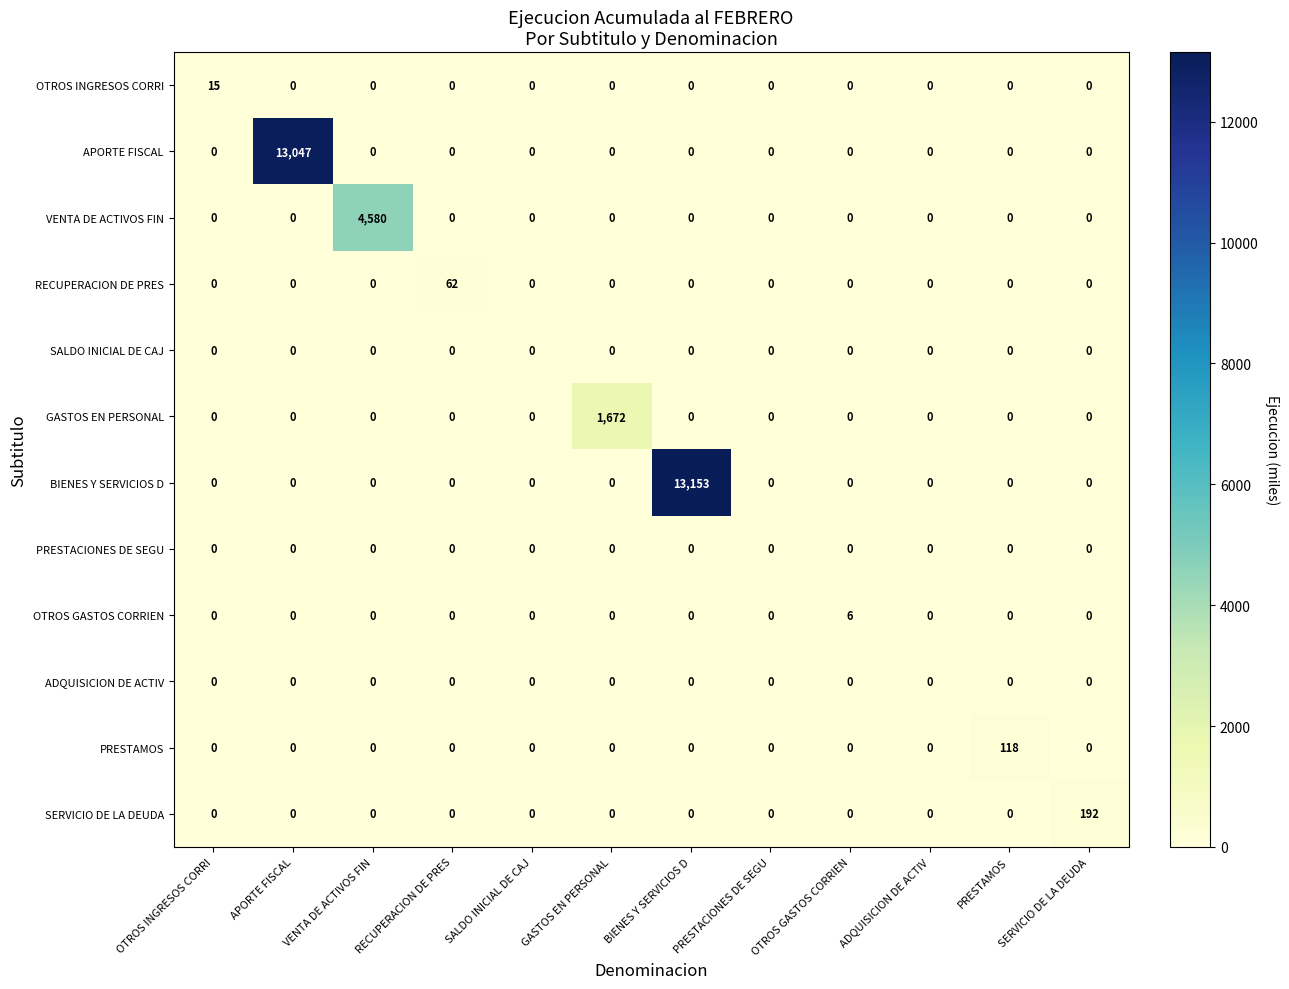

The RECUPERACION DE PRES series shows 0 at GASTOS EN PERSONAL. True or false?

True